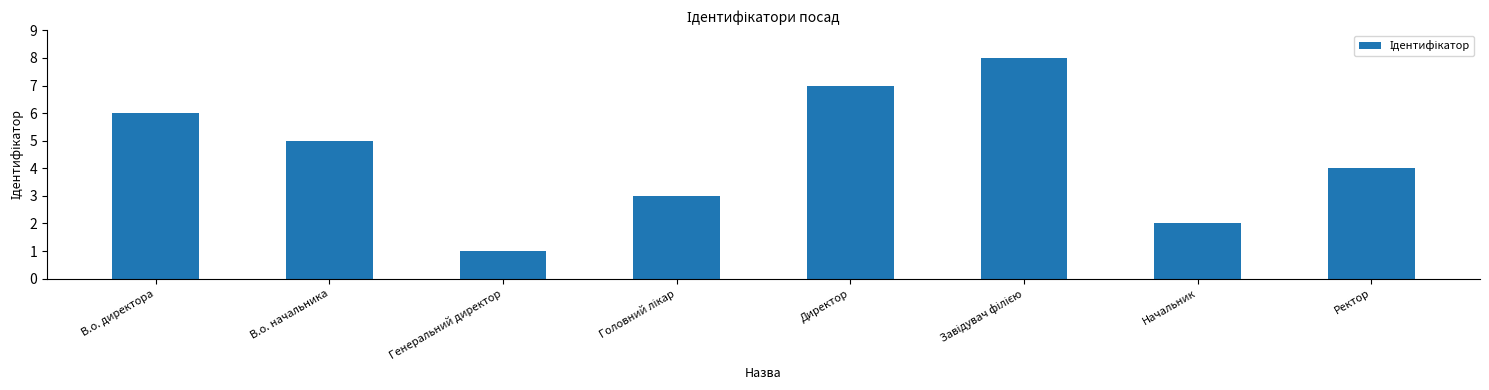

What is the label of the 8th bar from the left?

Ректор